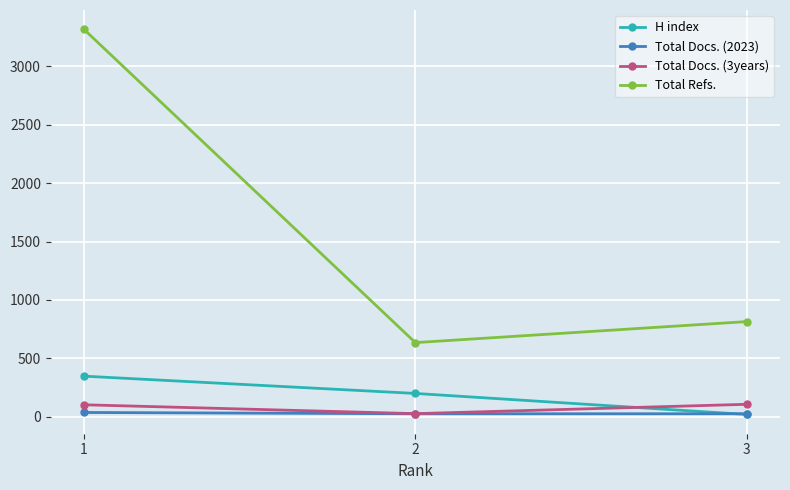

The value of Total Refs. at 1 is 1896. True or false?

False